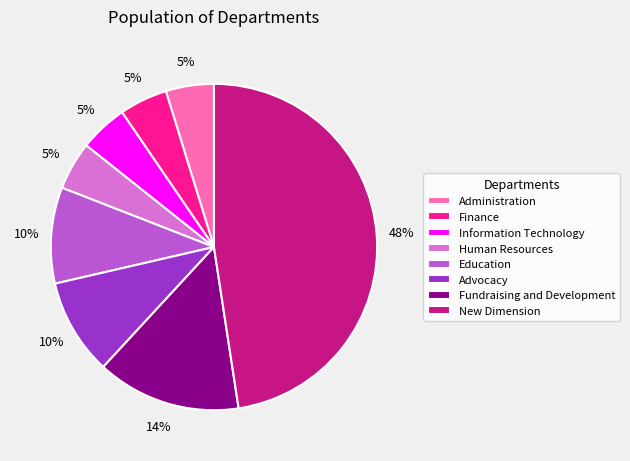

True or false: Information Technology accounts for 5% of the total.

True